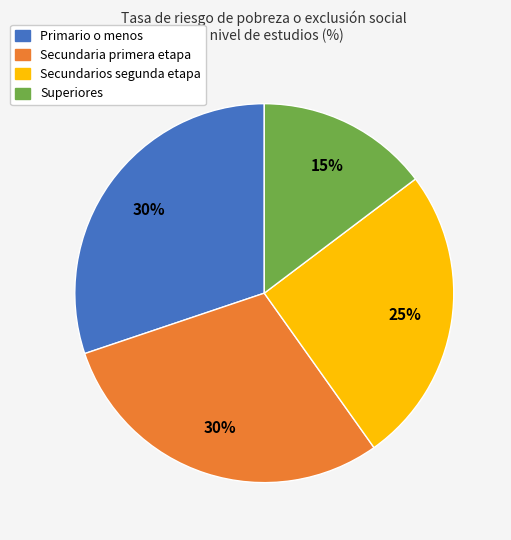

To the nearest percent, what is the difference between the largest and smallest slice percentages?

15%